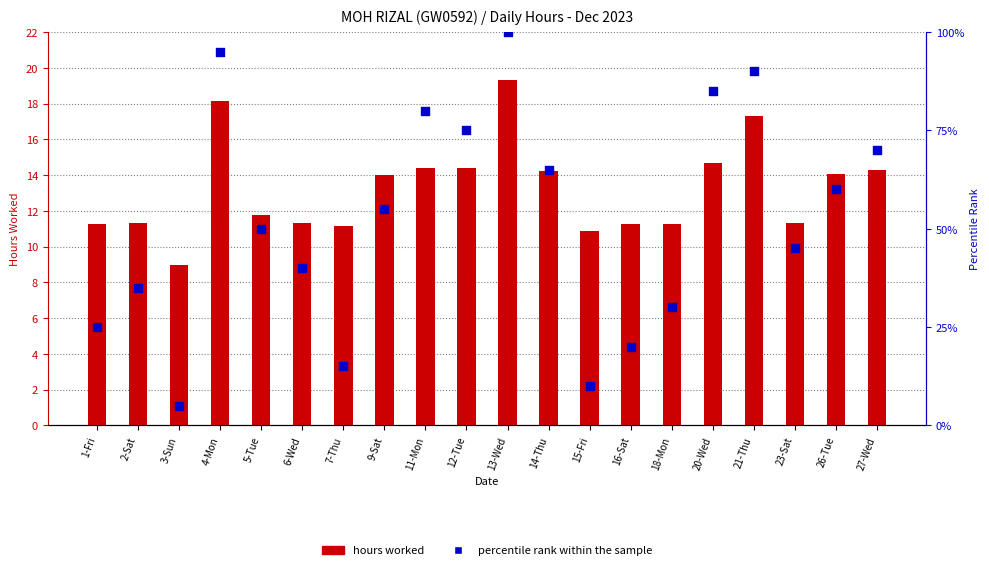

Which series has the largest Y range (max minus min)?

percentile rank within the sample